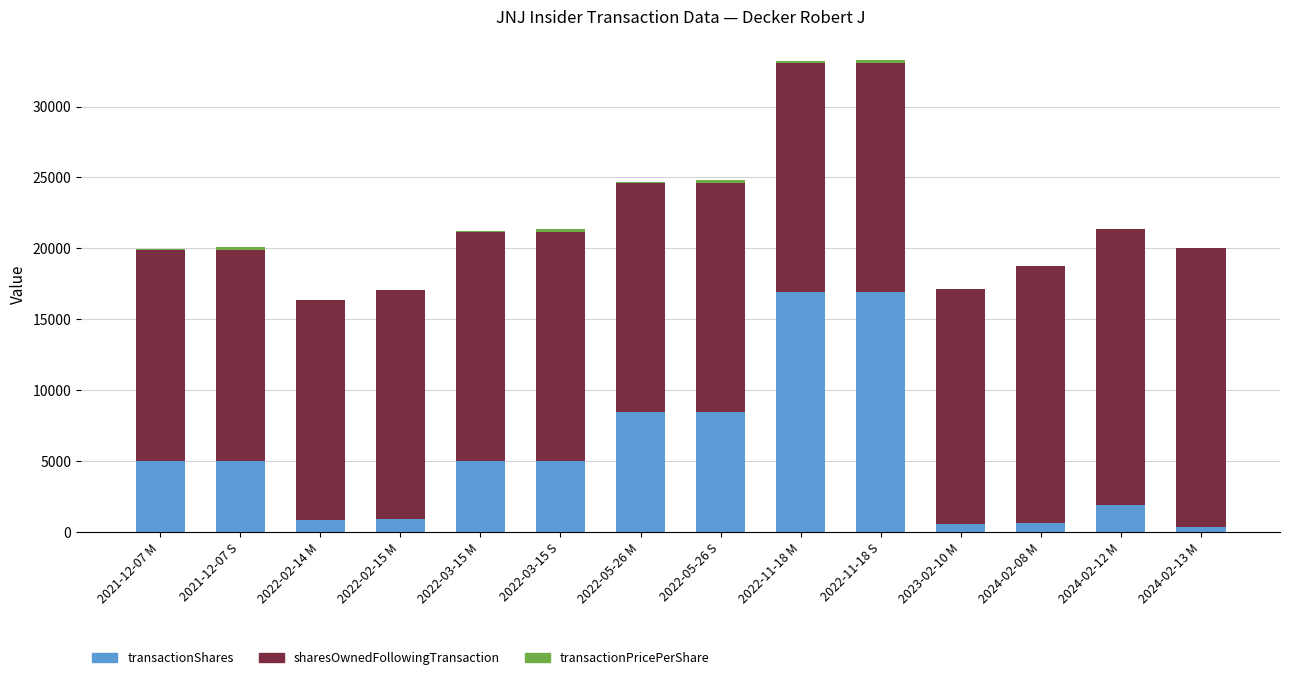

How many distinct data groups are displayed?

3